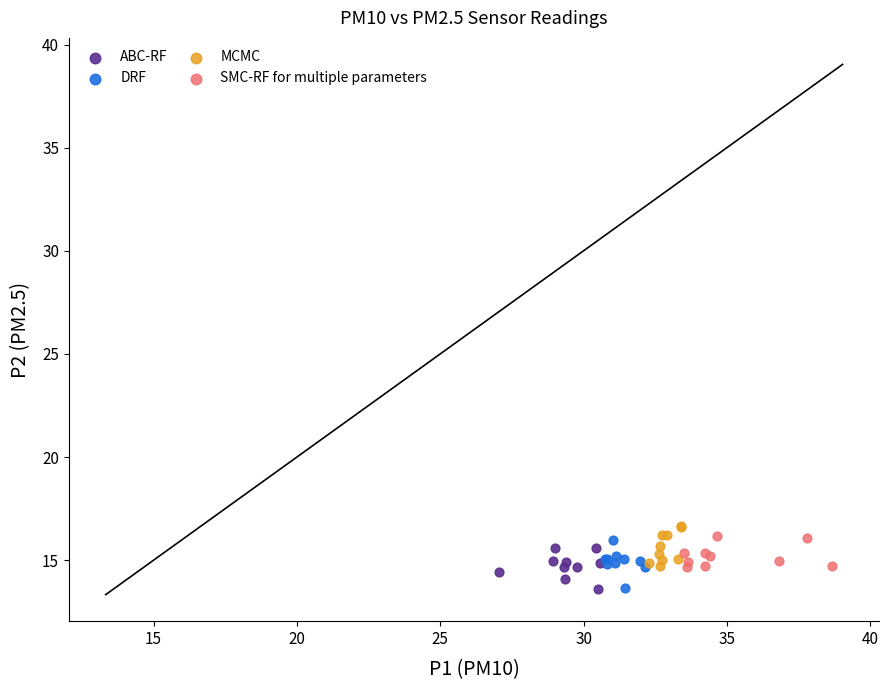

What are all the series names shown in the legend?

ABC-RF, DRF, MCMC, SMC-RF for multiple parameters